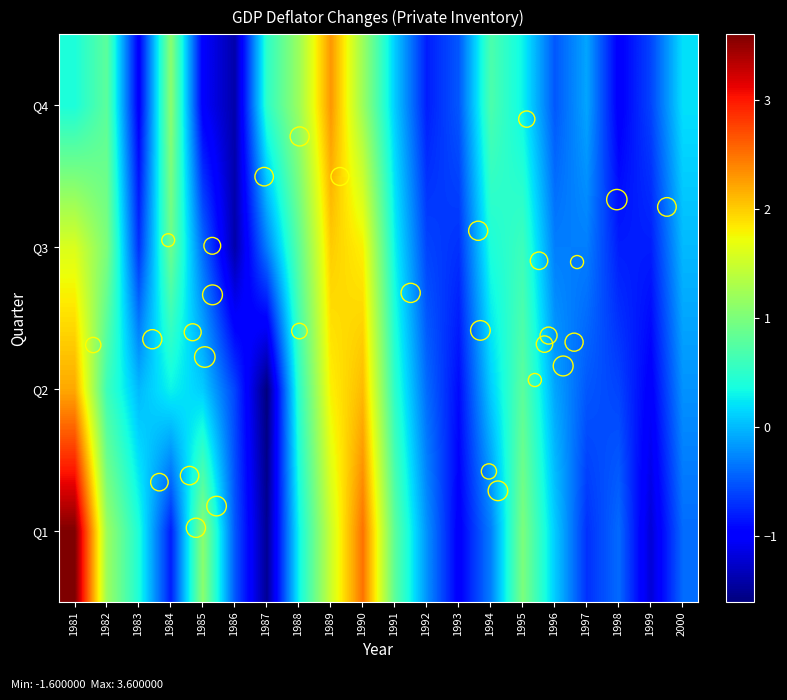

Reading left to right, transcribe all the data shown in this chart.

Q1: 1981=3.6	1982=1.2	1983=0.4	1984=-0.8	1985=1.1	1986=-0.5	1987=-1.5	1988=0.3	1989=1.5	1990=2.5	1991=0.8	1992=-0.2	1993=-1.0	1994=-0.3	1995=1.0	1996=0.1	1997=-0.7	1998=-0.4	1999=-1.2	2000=-0.4
Q2: 1981=2.2	1982=0.6	1983=0.0	1984=0.3	1985=0.1	1986=-0.6	1987=-1.6	1988=0.5	1989=1.8	1990=2.1	1991=0.5	1992=-0.4	1993=-0.9	1994=0.1	1995=0.8	1996=-0.1	1997=-0.5	1998=-0.6	1999=-1.0	2000=-0.2
Q3: 1981=1.6	1982=1.0	1983=-0.7	1984=0.9	1985=-0.4	1986=-1.4	1987=-0.3	1988=0.8	1989=2.0	1990=1.8	1991=0.3	1992=-0.6	1993=-0.7	1994=0.4	1995=0.6	1996=-0.3	1997=-0.3	1998=-0.8	1999=-0.8	2000=0.0
Q4: 1981=0.4	1982=0.8	1983=-1.0	1984=1.1	1985=-1.0	1986=-1.4	1987=0.5	1988=1.2	1989=2.3	1990=1.2	1991=0.1	1992=-0.8	1993=-0.5	1994=0.7	1995=0.3	1996=-0.5	1997=-0.1	1998=-1.0	1999=-0.6	2000=0.2